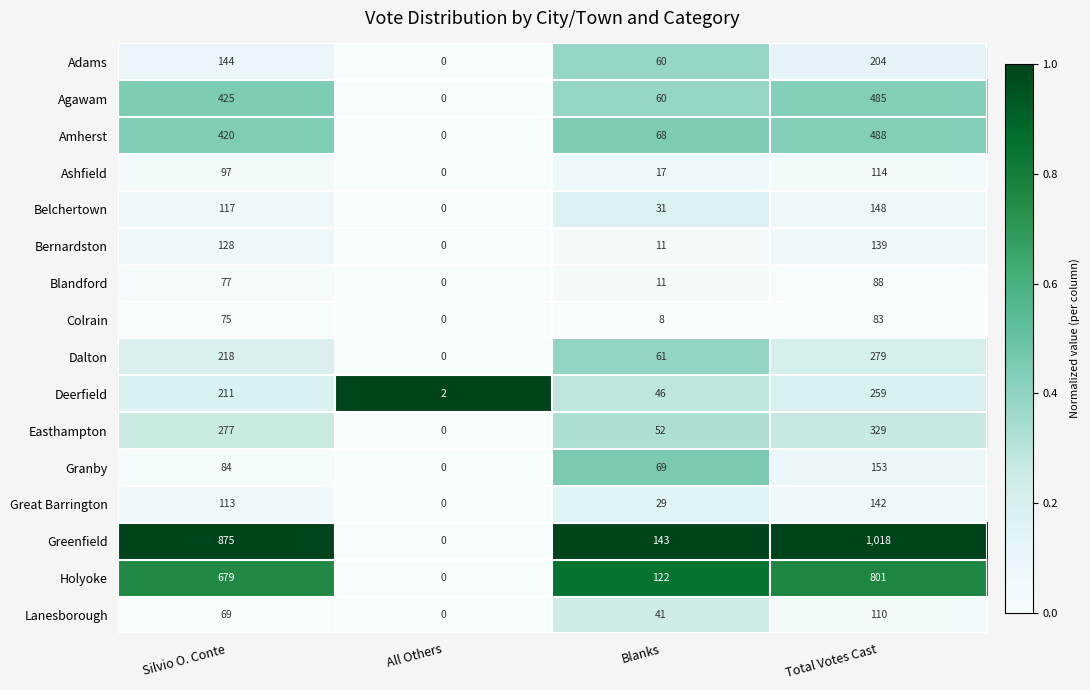

The Amherst series shows -159 at All Others. True or false?

False